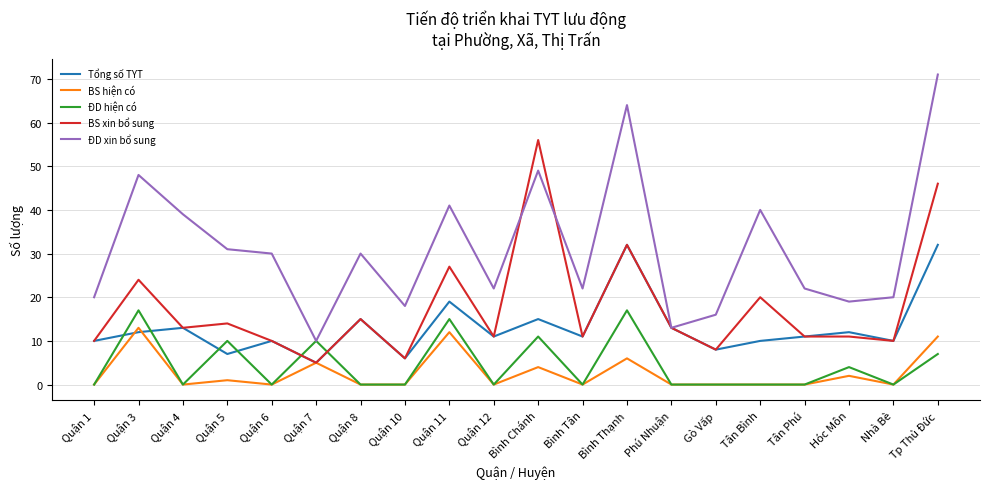

What is the highest value of the ĐD hiện có series?

17